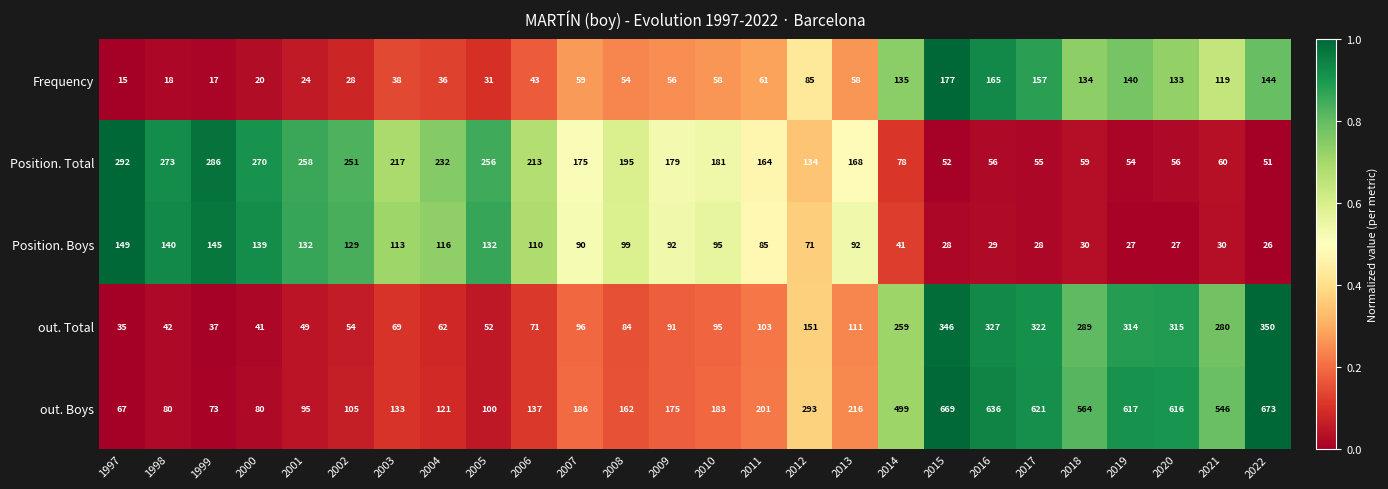

Which series has the largest range (max minus min)?

out. Boys